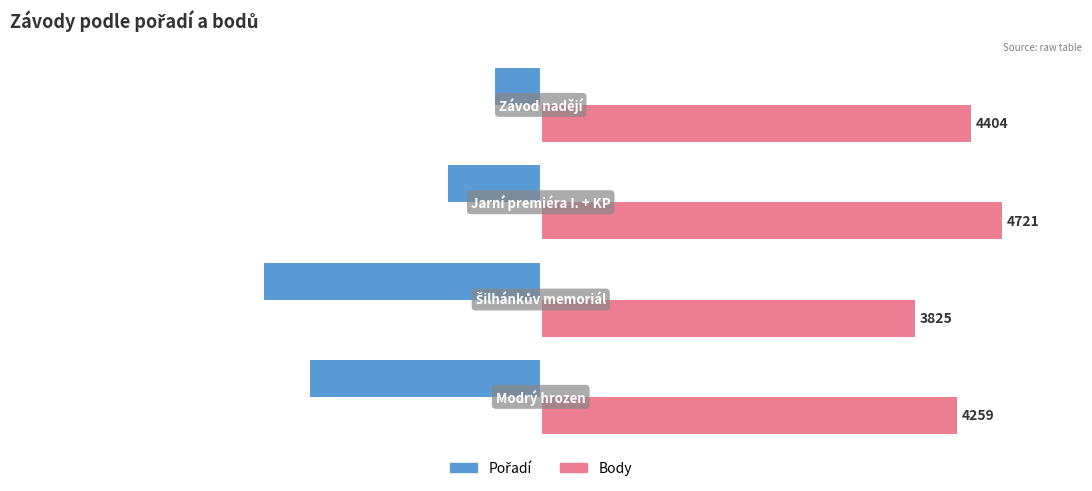

What is the minimum value shown in the chart?

-60.0